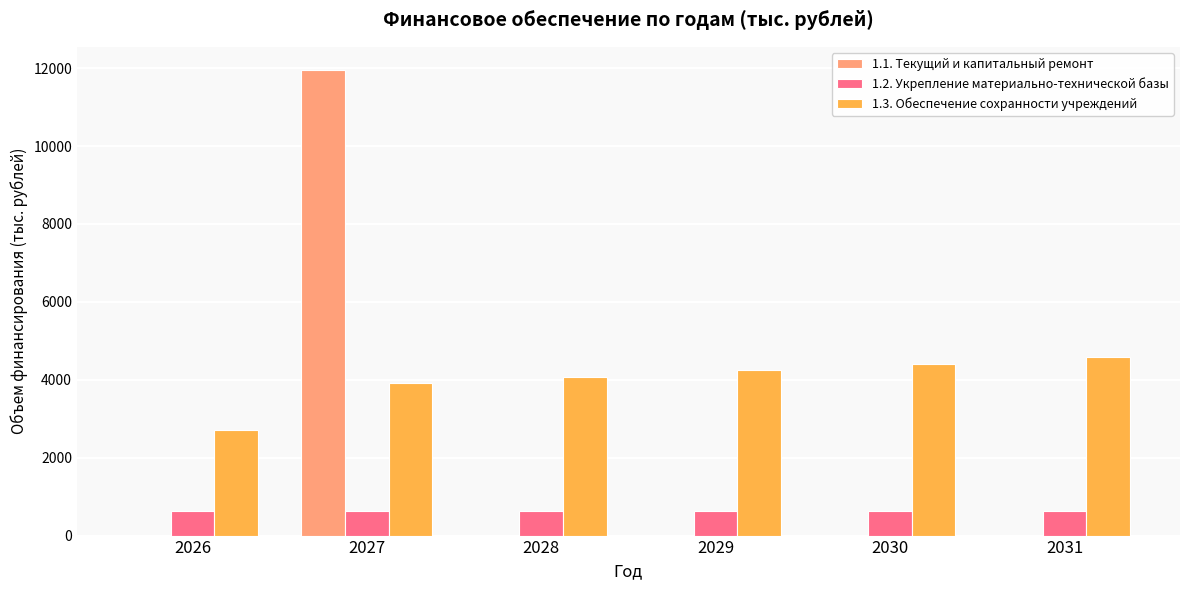

At which category is the sum across all series the highest?

2027